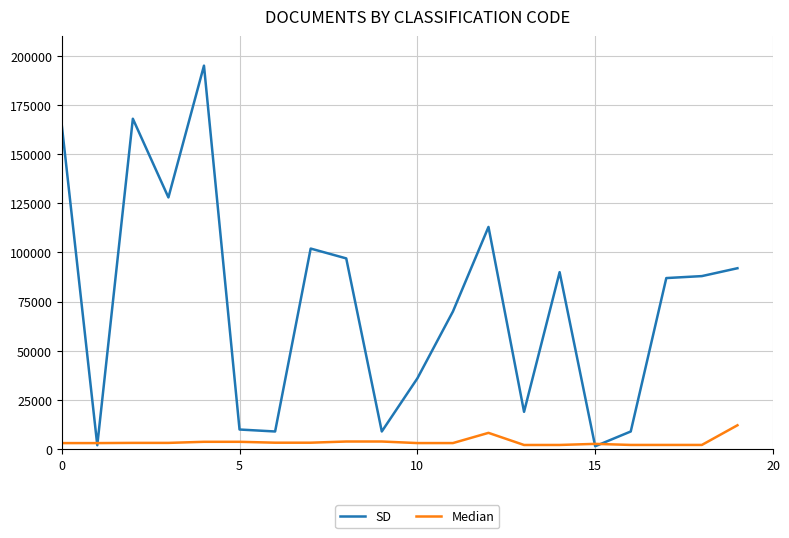

Which series has the widest spread of values?

SD